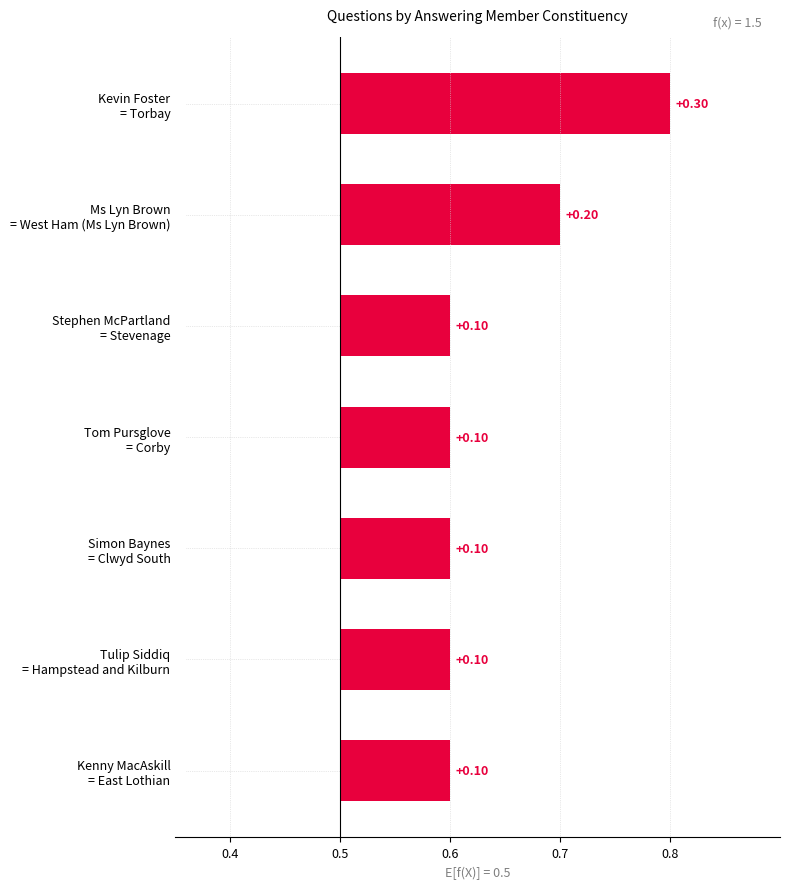

What is the average value?

0.1